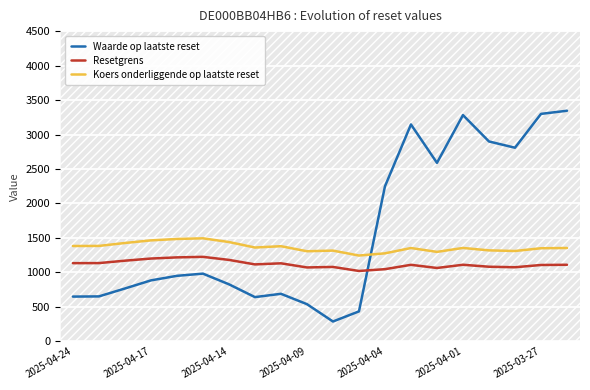

True or false: Koers onderliggende op laatste reset and Resetgrens cross at least once.

False